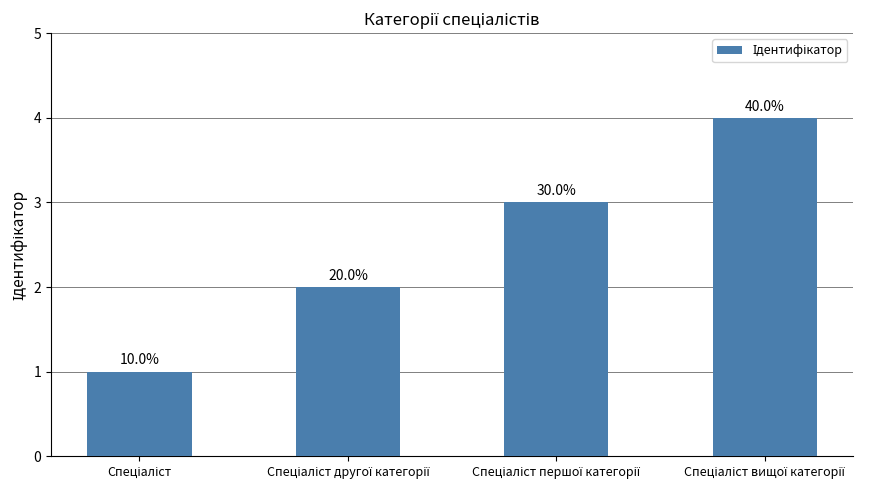

What is the sum of all values?

10